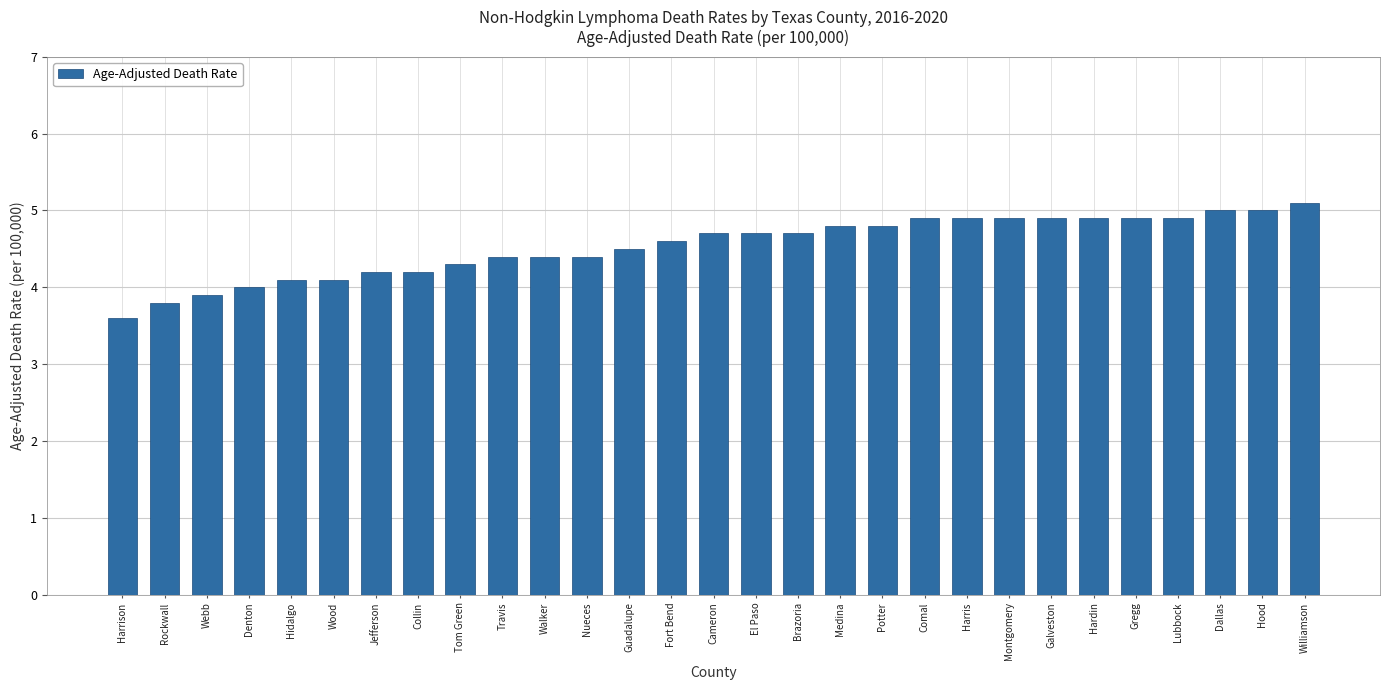

What is the difference between the second highest and second lowest values?

1.2